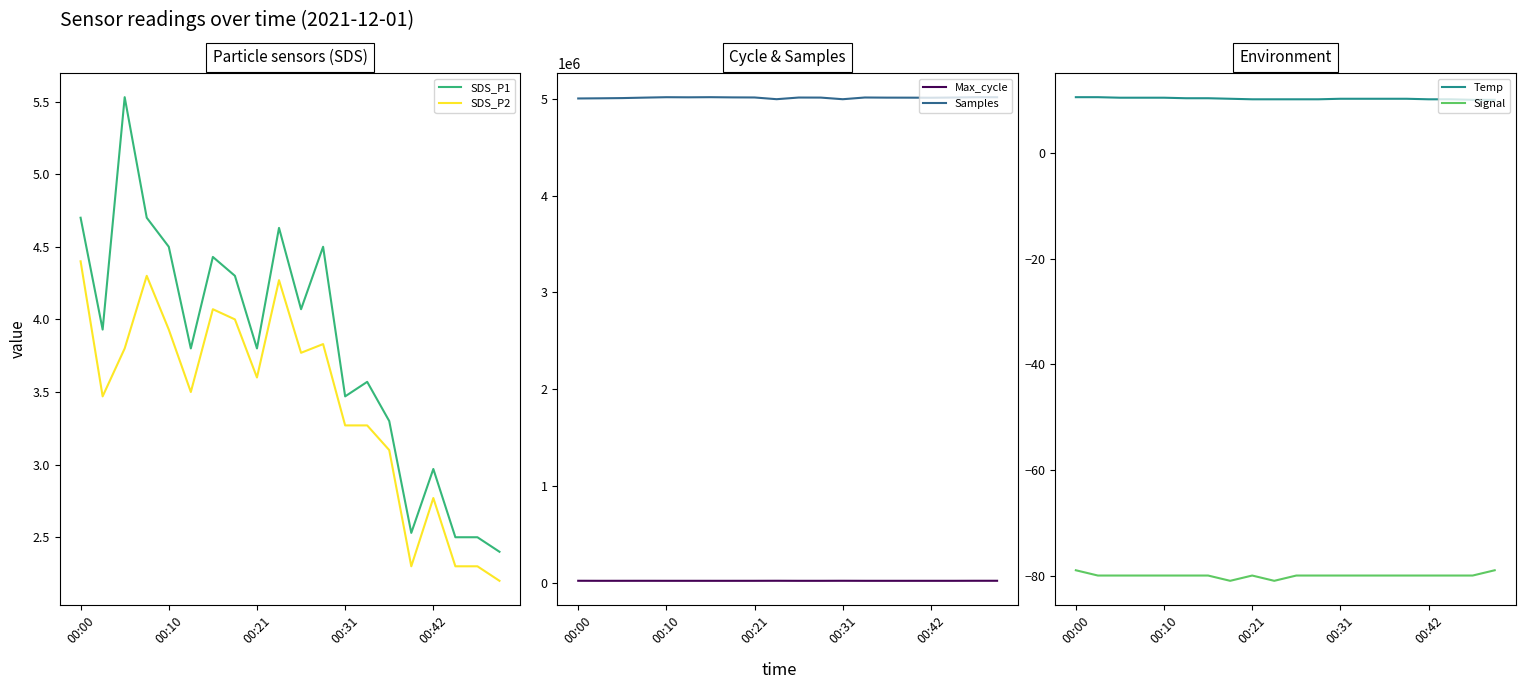

What position from the left is 17?

18